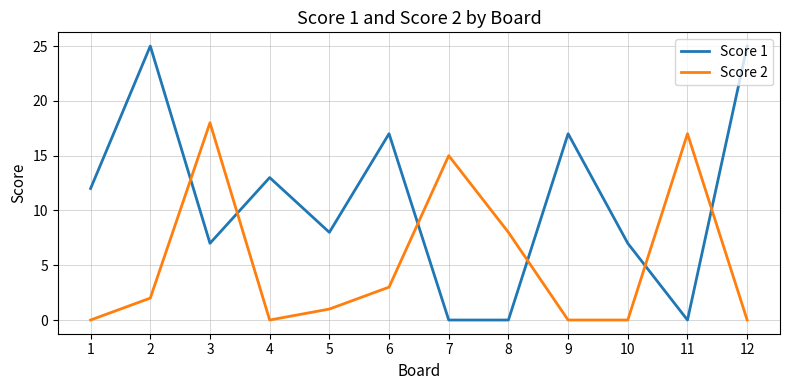

At how many categories does at least one series exceed 22?

2